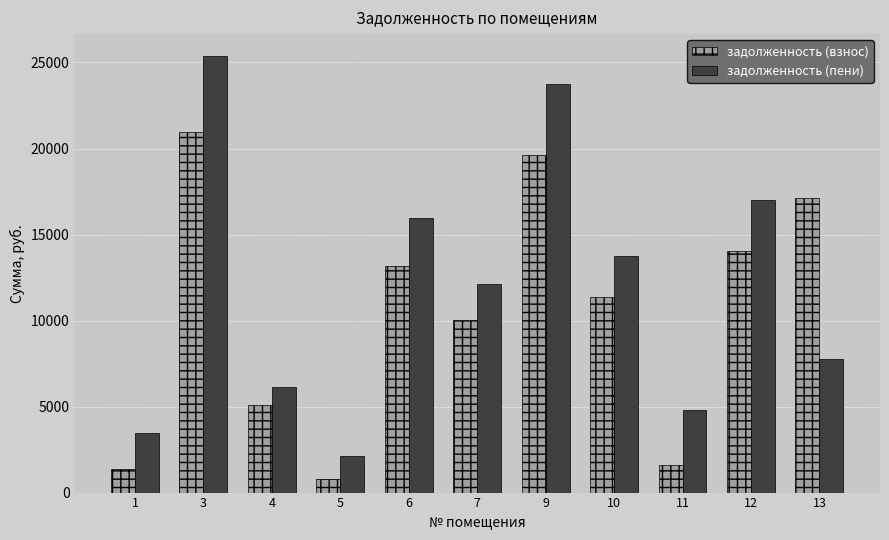

What is the difference between the highest and lowest values at 9?

4109.6